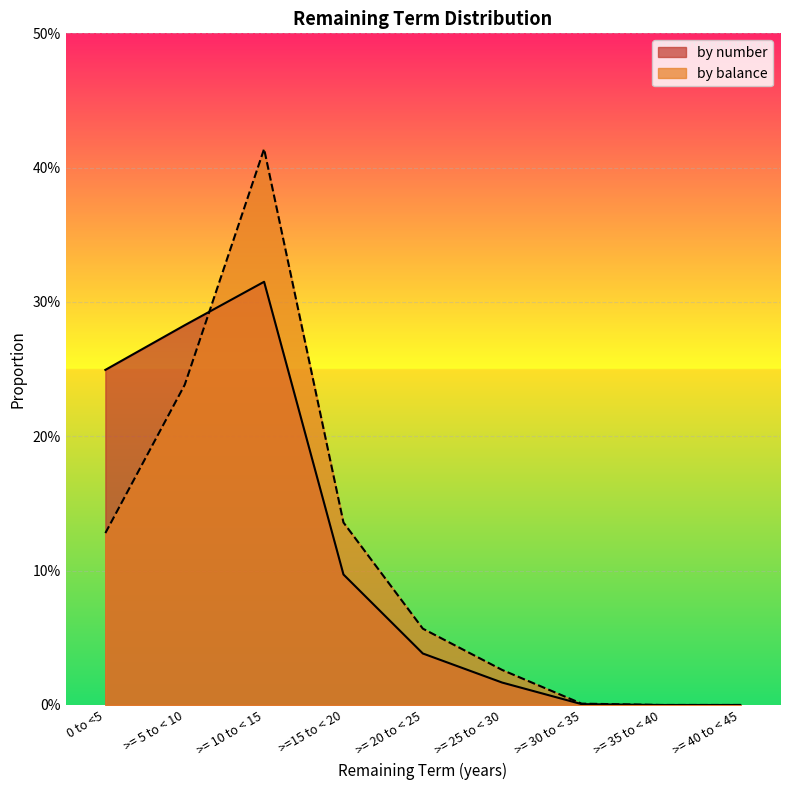

Between 0 to <5 and >= 10 to < 15, which is larger?

>= 10 to < 15